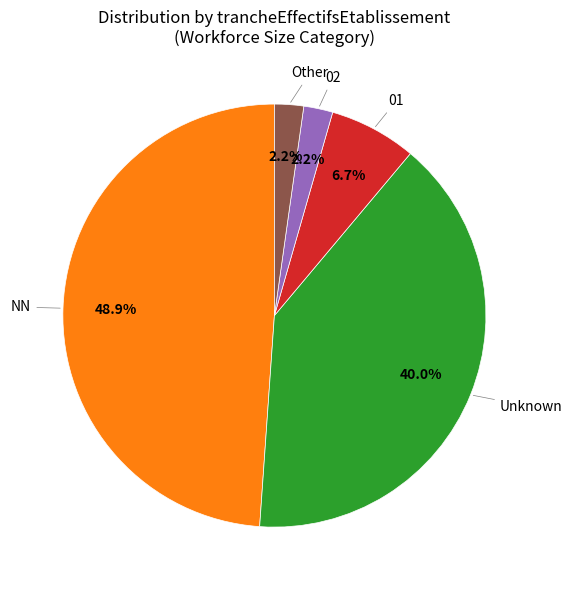

Which has a higher value, 02 or NN?

NN